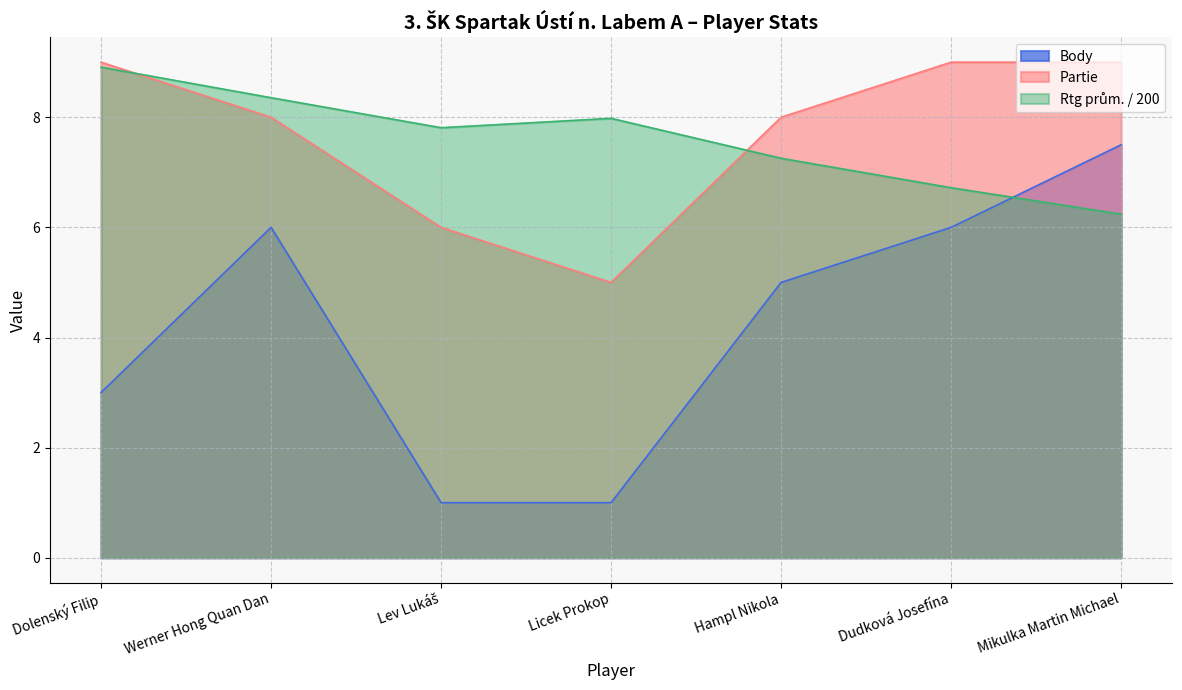

After their last crossing, which series has the higher values: Rtg prům. or Body?

Body